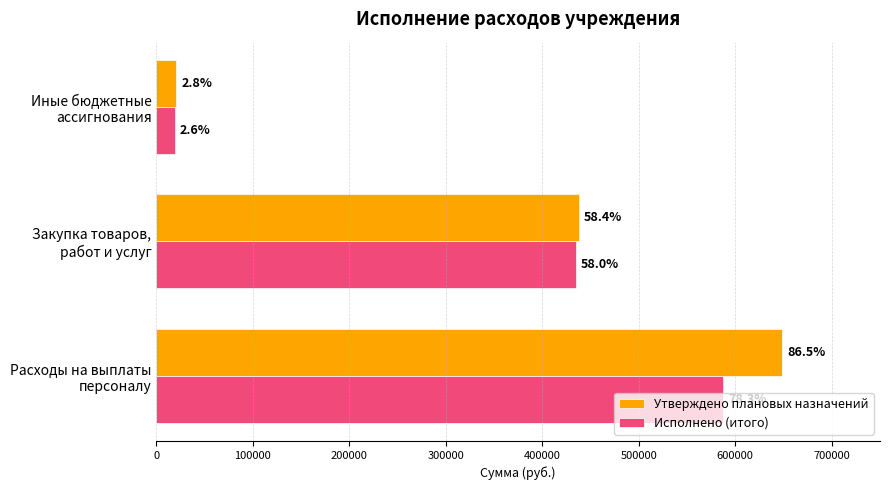

At how many categories does at least one series exceed 88190?

2